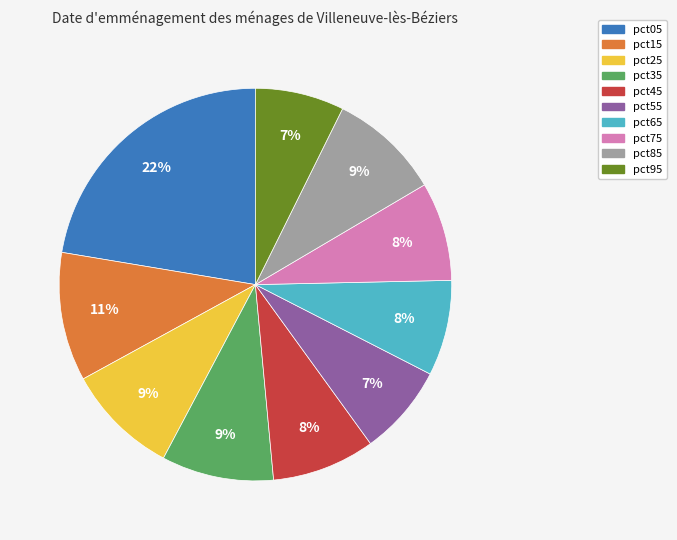

Does pct55 represent more than half of the total?

No